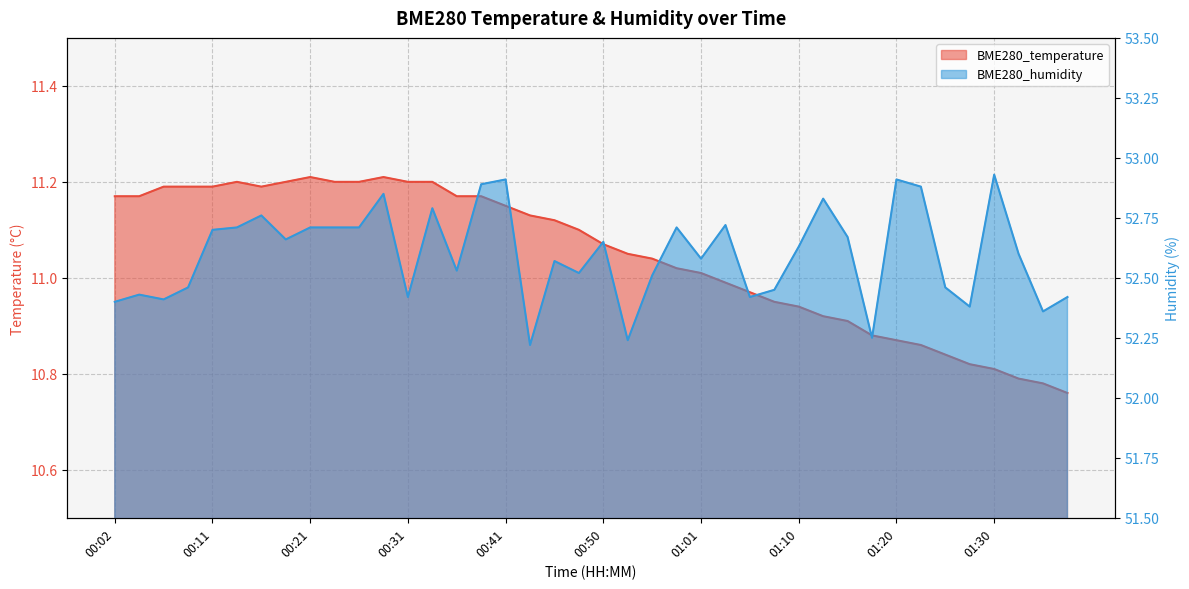

Reading right to left, extract all data points from this chart.

BME280_temperature: 10.8	10.8	10.8	10.8	10.8	10.8	10.9	10.9	10.9	10.9	10.9	10.9	10.9	11.0	11.0	11.0	11.0	11.0	11.1	11.1	11.1	11.1	11.1	11.2	11.2	11.2	11.2	11.2	11.2	11.2	11.2	11.2	11.2	11.2	11.2	11.2	11.2	11.2	11.2	11.2
BME280_humidity: 52.4	52.4	52.6	52.9	52.4	52.5	52.9	52.9	52.2	52.7	52.8	52.6	52.5	52.4	52.7	52.6	52.7	52.5	52.2	52.6	52.5	52.6	52.2	52.9	52.9	52.5	52.8	52.4	52.9	52.7	52.7	52.7	52.7	52.8	52.7	52.7	52.5	52.4	52.4	52.4